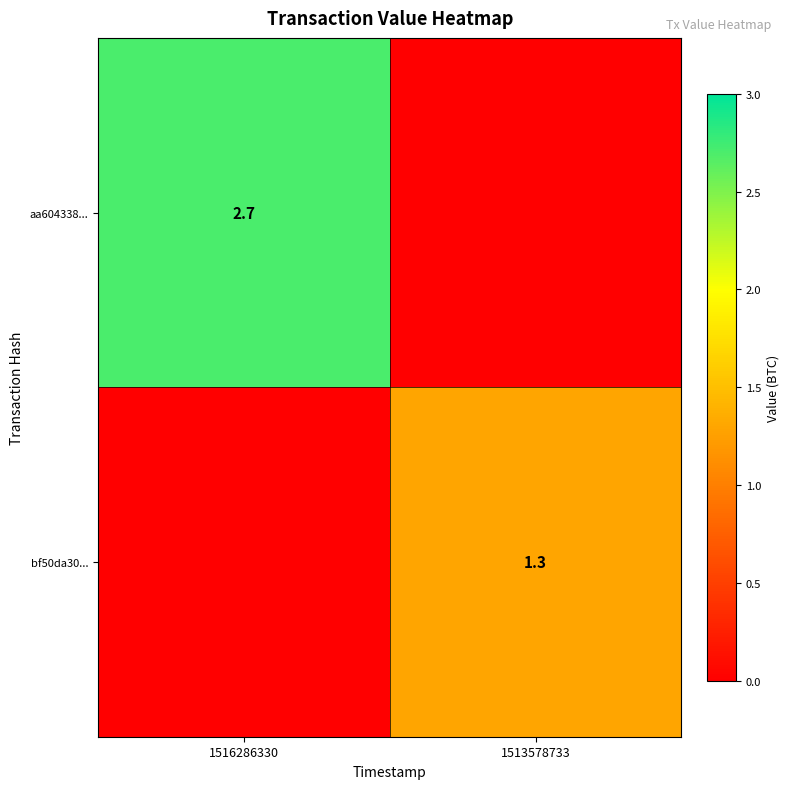

Is it true that aa604338... equals 2.7 at 1516286330?

True